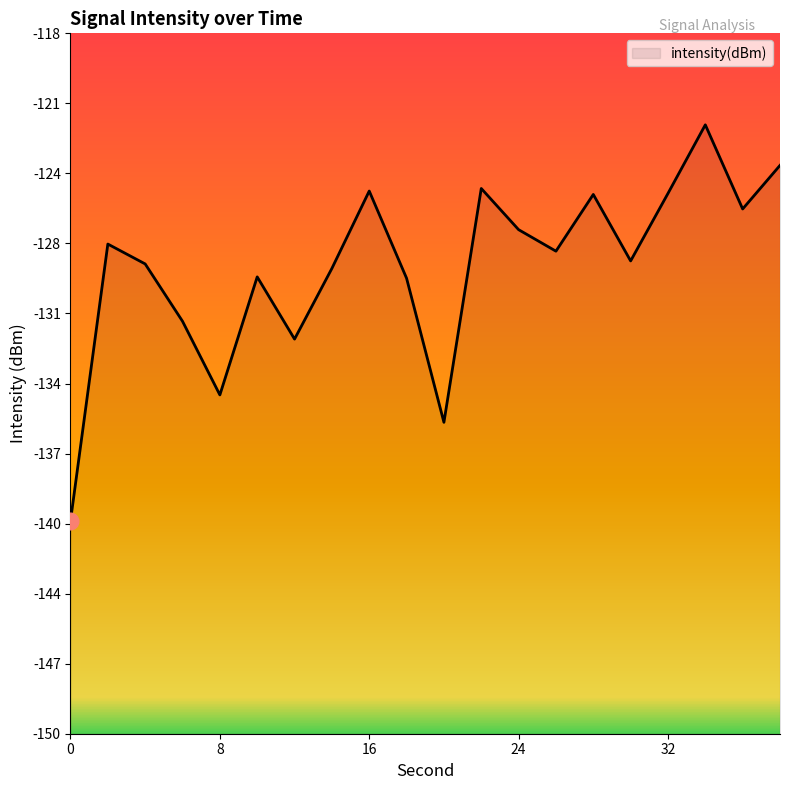

What is the value of the 9th point from the left?

-125.2